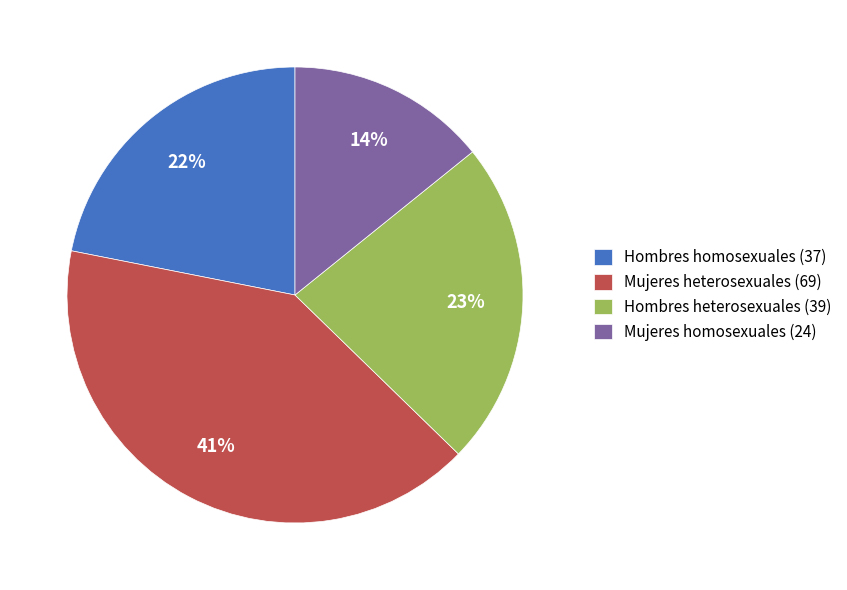

Which category has the smallest portion of the pie?

Mujeres homosexuales